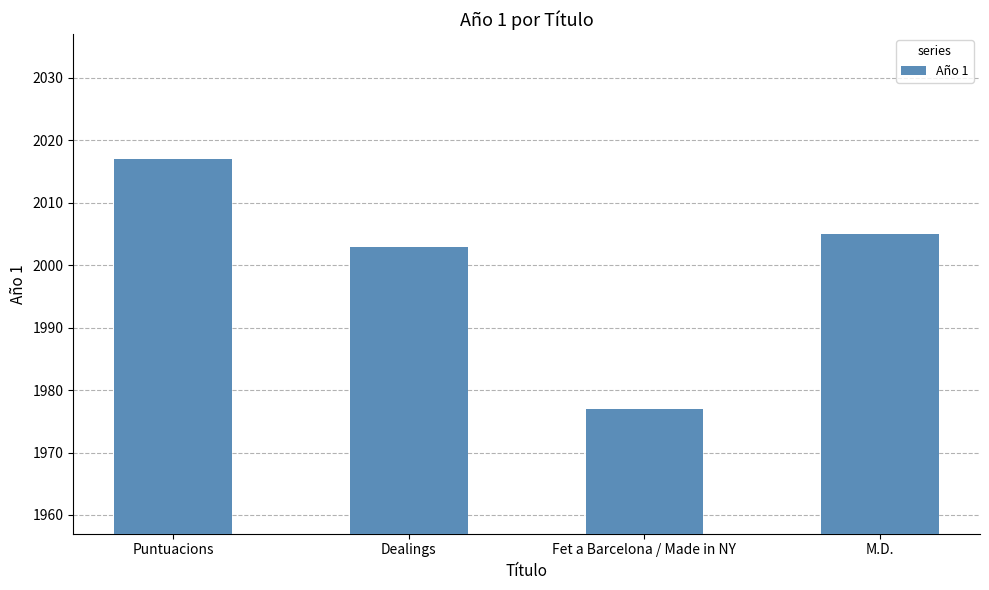

The value at M.D. is 1207. True or false?

False